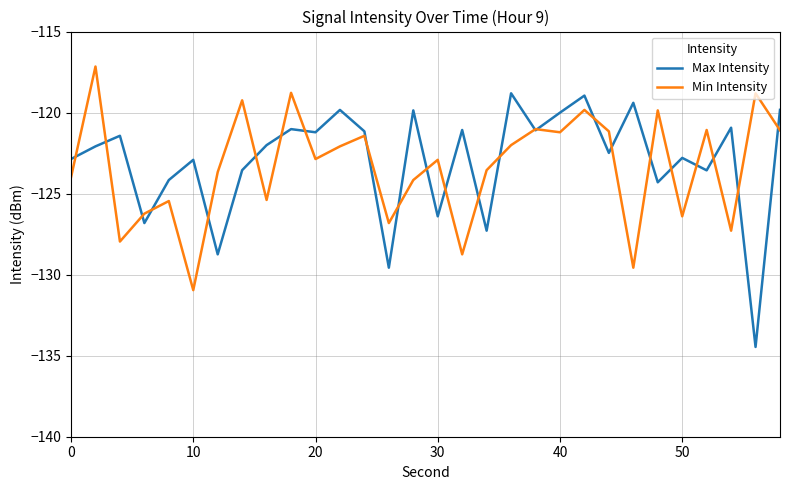

What is the minimum value for Max Intensity?

-134.5